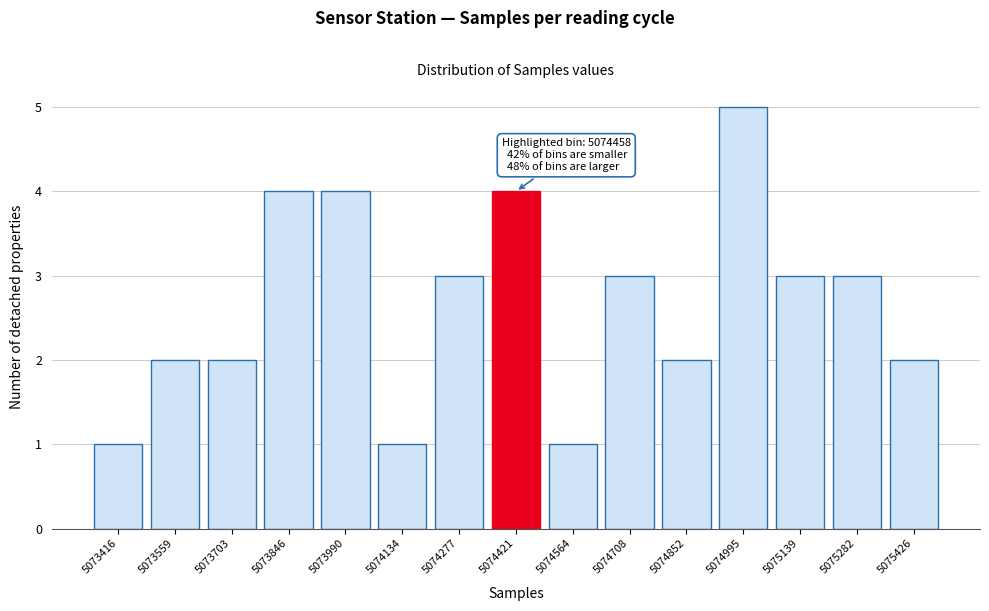

Reading left to right, list all the values displayed in this chart.

5073416=1	5073559=2	5073703=2	5073846=4	5073990=4	5074134=1	5074277=3	5074421=4	5074564=1	5074708=3	5074852=2	5074995=5	5075139=3	5075282=3	5075426=2